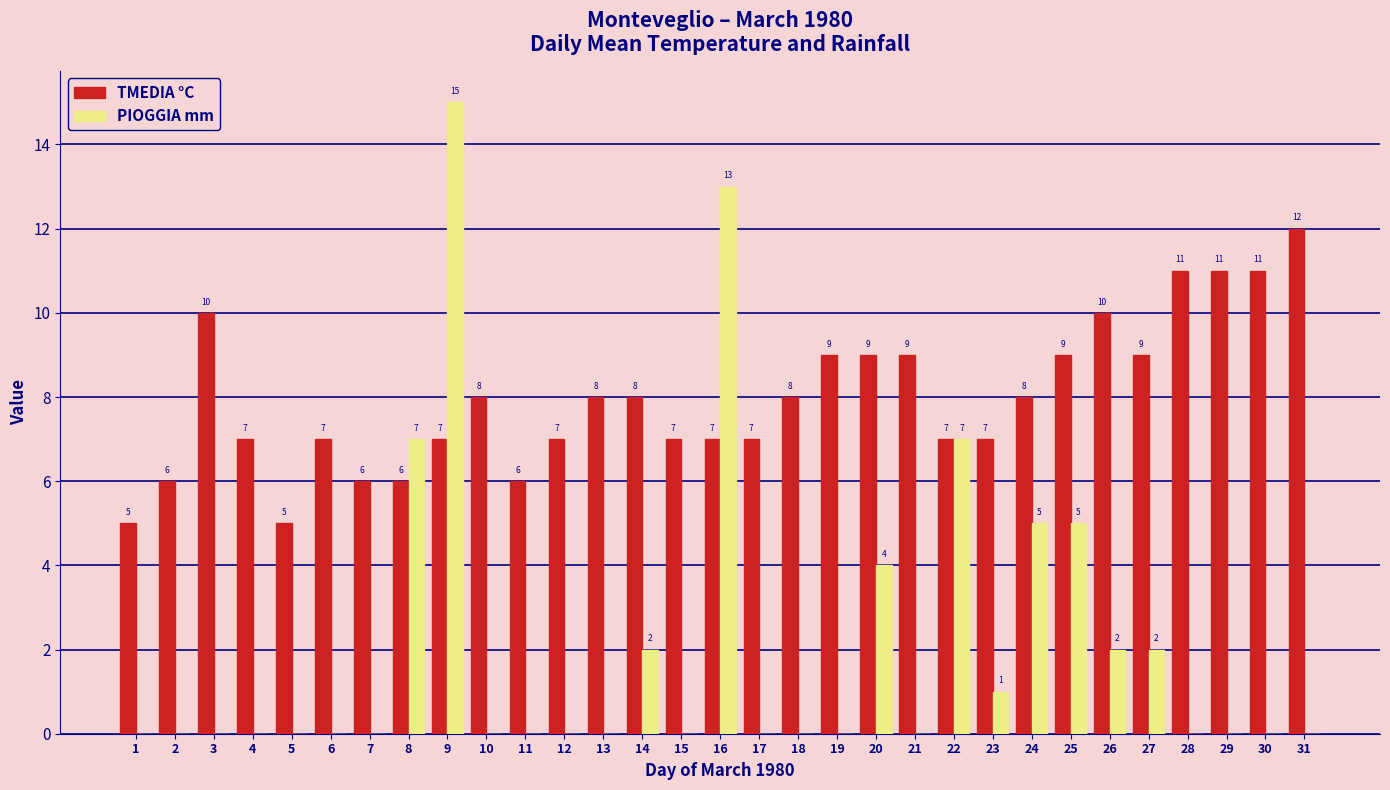

Does the chart contain stacked bars?

No